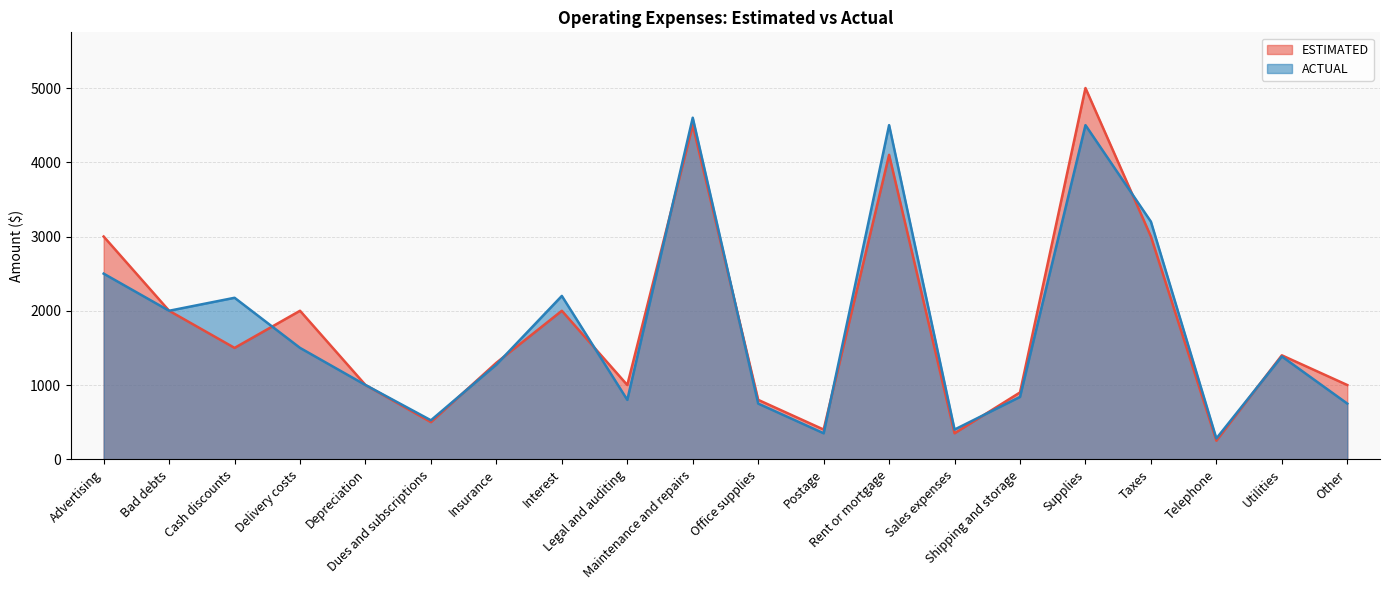

The ACTUAL series shows 2000 at Bad debts. True or false?

True